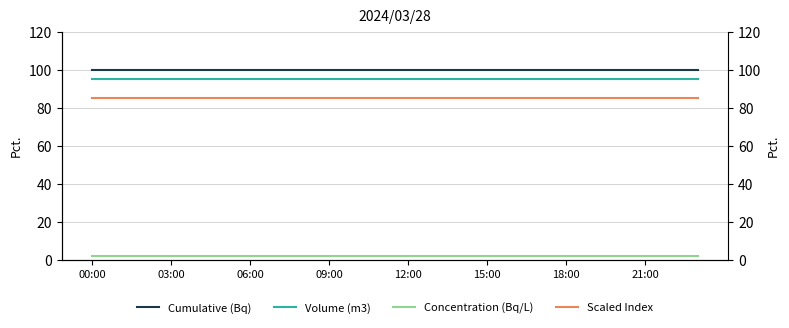

Reading left to right, list all the values displayed in this chart.

Cumulative (Bq): 100	100	100	100	100	100	100	100	100	100	100	100	100	100	100	100	100	100	100	100	100	100	100	100
Volume (m3): 95	95	95	95	95	95	95	95	95	95	95	95	95	95	95	95	95	95	95	95	95	95	95	95
Concentration (Bq/L): 2	2	2	2	2	2	2	2	2	2	2	2	2	2	2	2	2	2	2	2	2	2	2	2
Scaled Index: 85	85	85	85	85	85	85	85	85	85	85	85	85	85	85	85	85	85	85	85	85	85	85	85